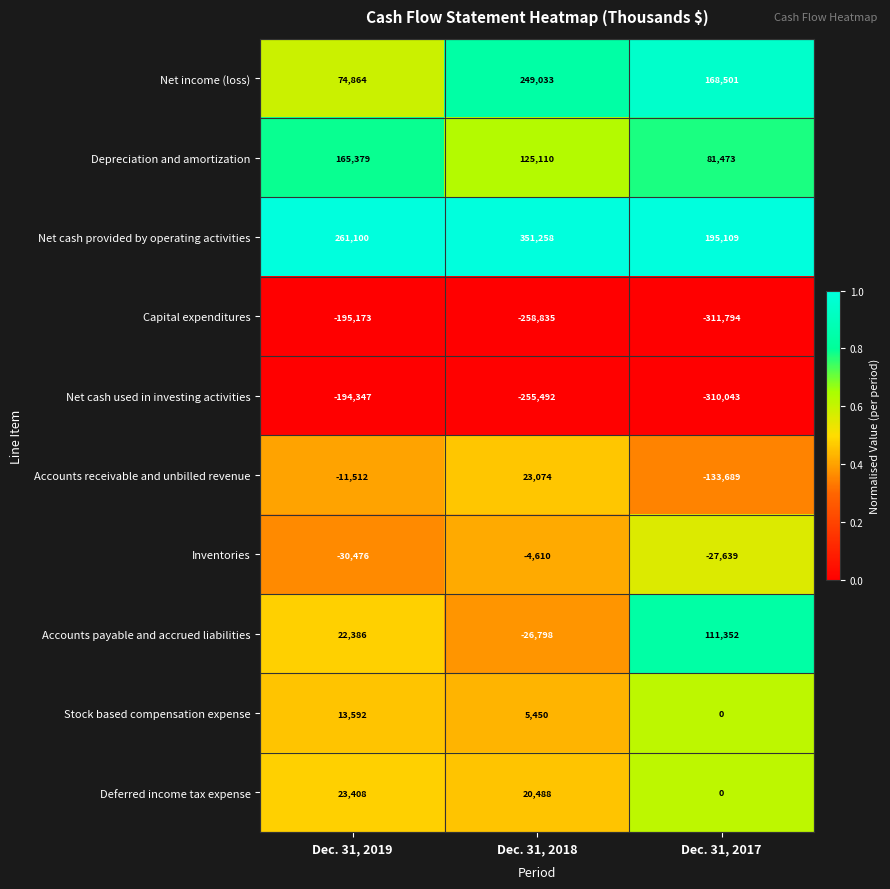

Reading left to right, list all the values displayed in this chart.

Net income (loss): 74864	249033	168501
Depreciation and amortization: 165379	125110	81473
Net cash provided by operating activities: 261100	351258	195109
Capital expenditures: -195173	-258835	-311794
Net cash used in investing activities: -194347	-255492	-310043
Accounts receivable and unbilled revenue: -11512	23074	-133689
Inventories: -30476	-4610	-27639
Accounts payable and accrued liabilities: 22386	-26798	111352
Stock based compensation expense: 13592	5450	0
Deferred income tax expense: 23408	20488	0